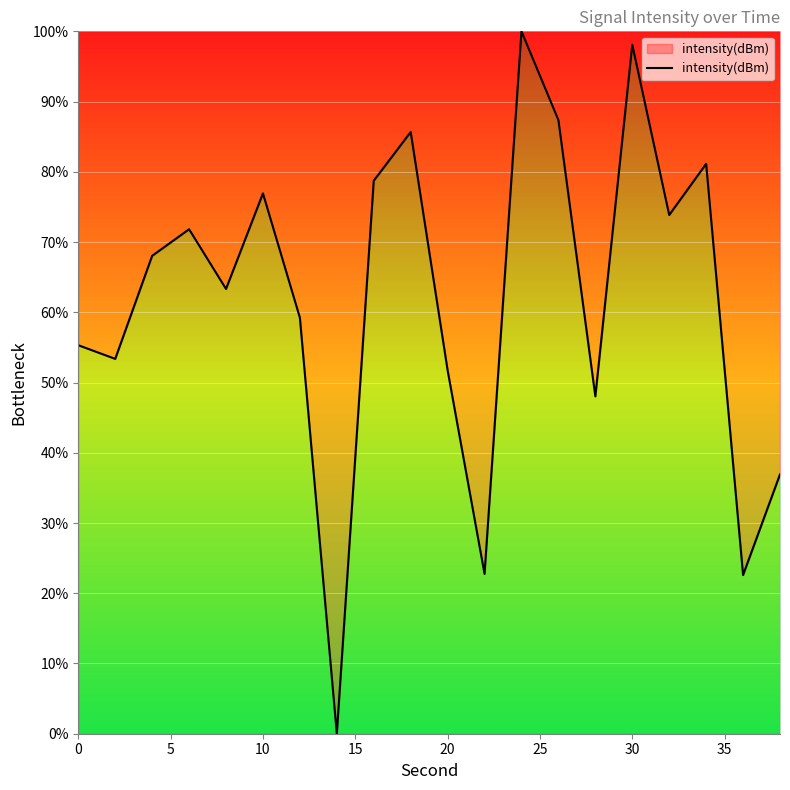

What is the difference between the maximum and minimum values?

100.0